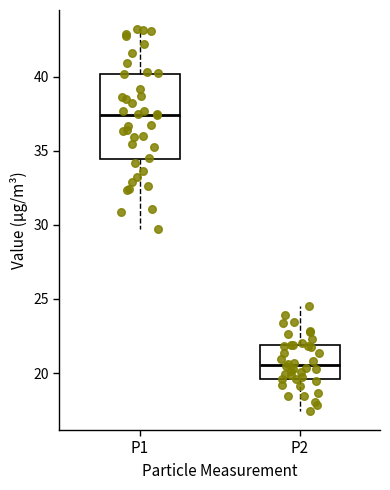

Which box is the tallest, from its lower edge to its upper edge?

P1